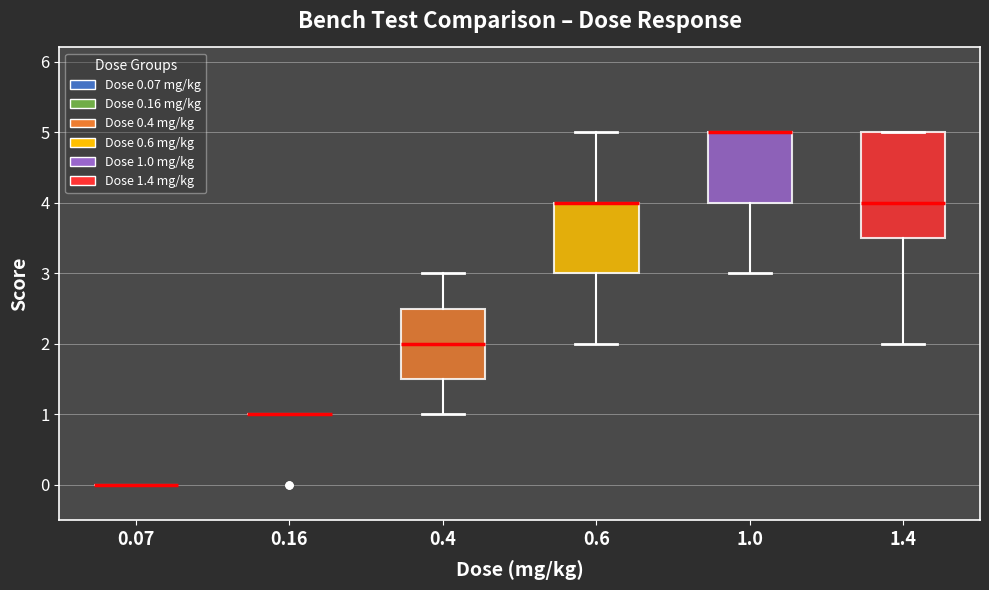

Where is the upper edge of the box at x = 1.0 on the y-axis? The values are not printed on the chart, so give them approximately, as read against the axis.

5.0